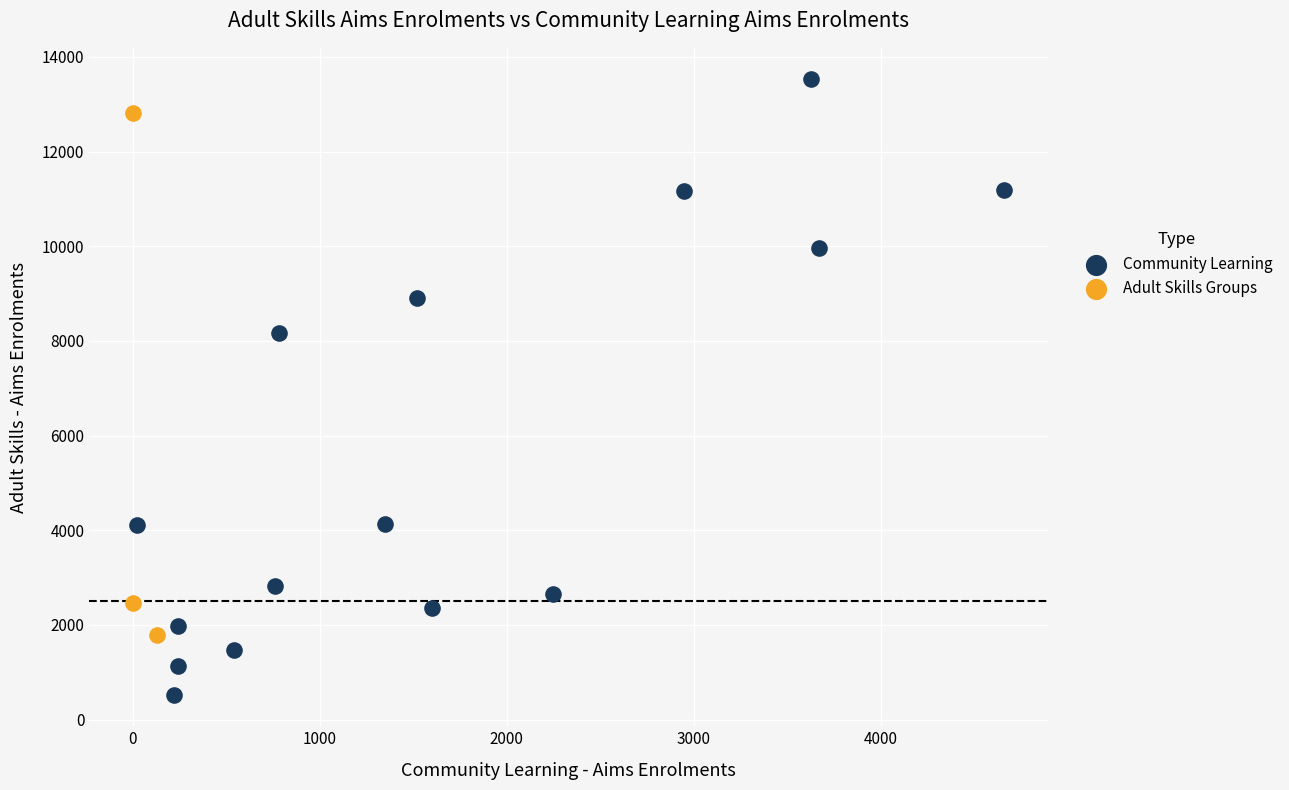

What are all the series names shown in the legend?

Community Learning, Adult Skills Groups